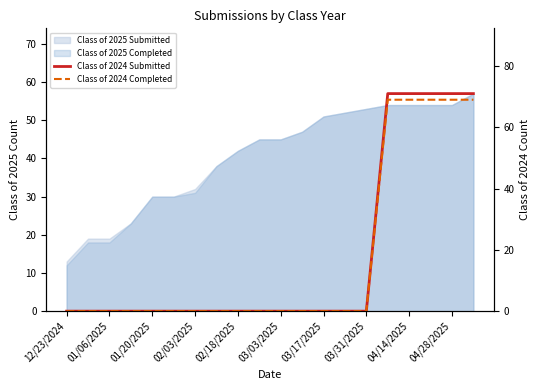

What position from the right is 19?

1